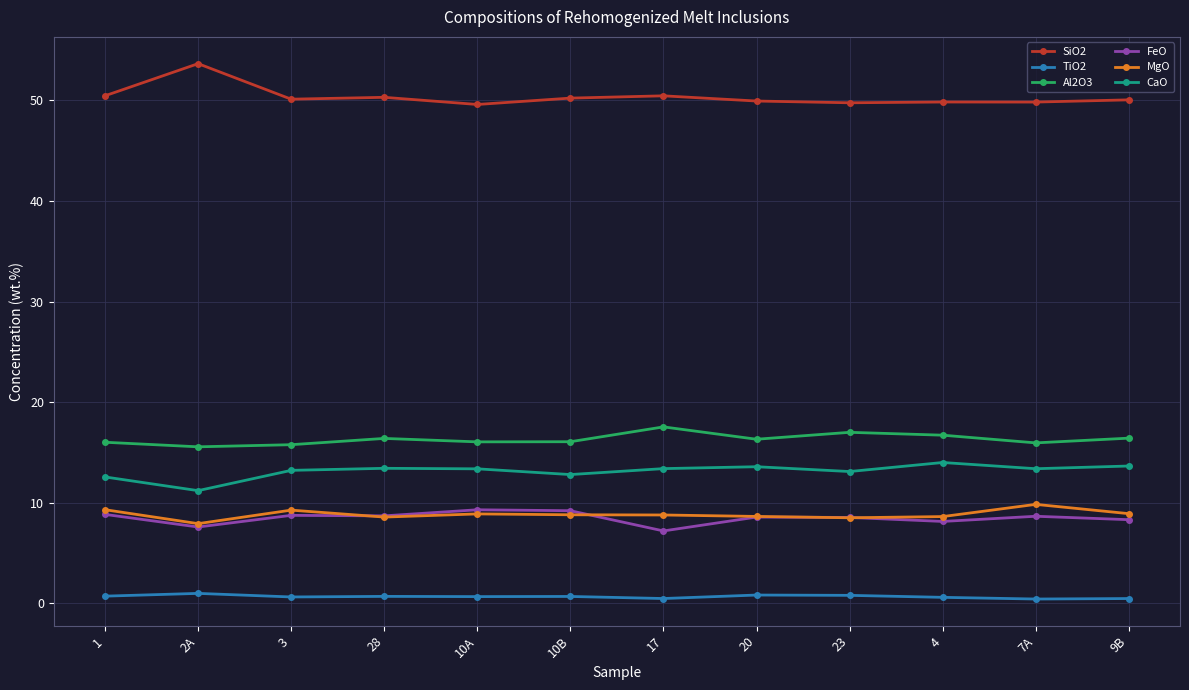

Which series has the largest range (max minus min)?

SiO2